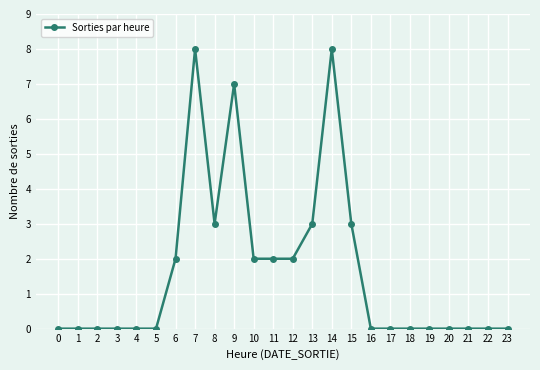

Between 20 and 12, which is larger?

12